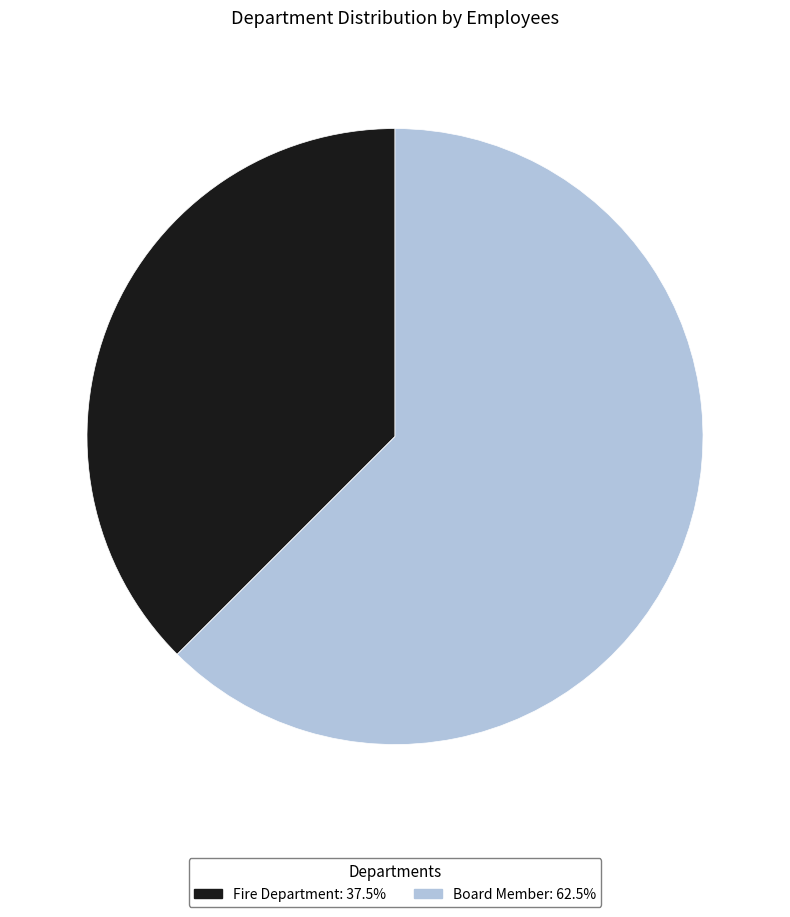

Is there any slice that represents more than half of the pie?

Yes